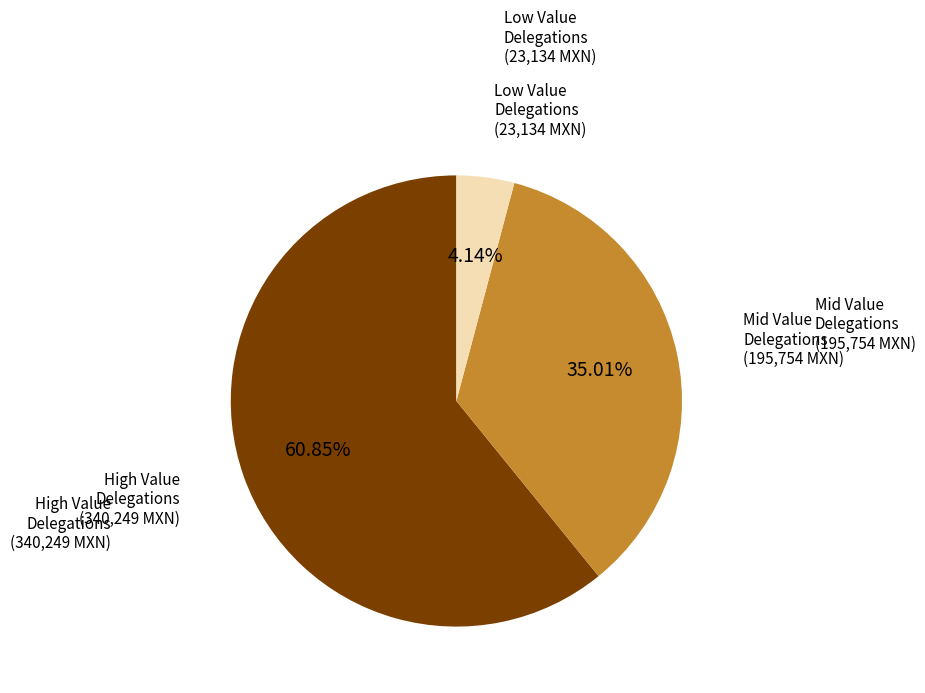

What is the majority slice?

High Value Delegations (340,249 MXN)